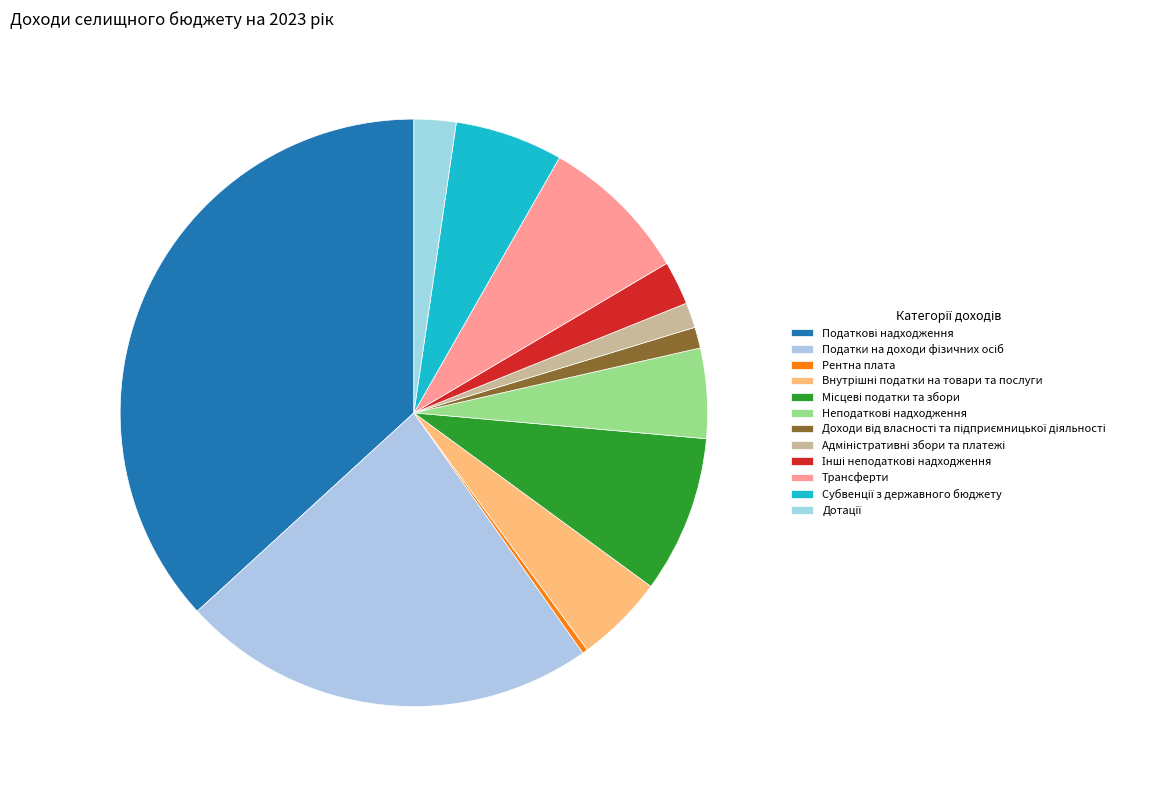

What portion of the pie excludes Трансферти?

91.7%